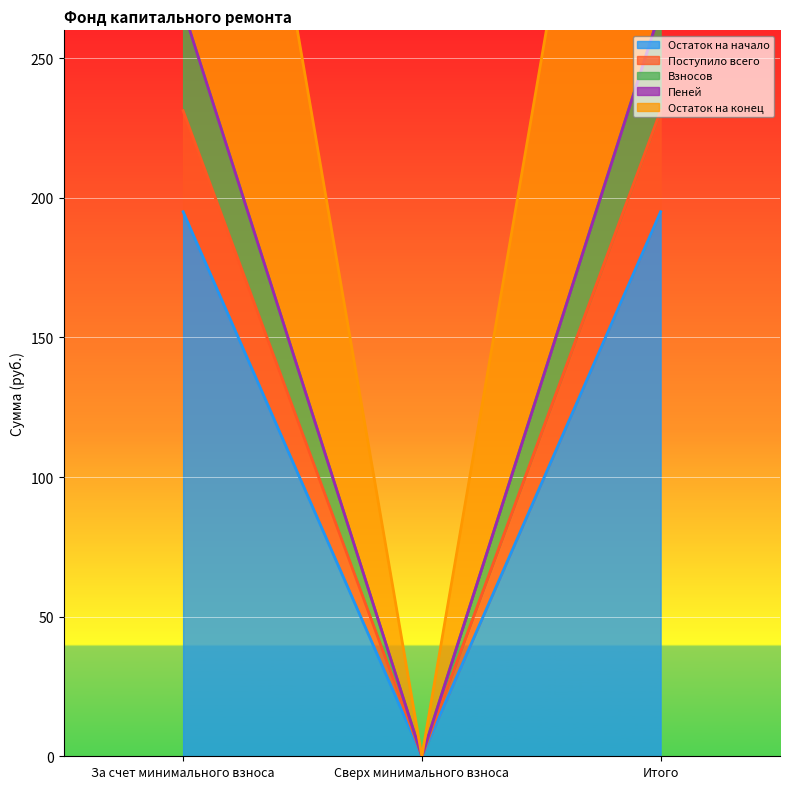

How many values in Пеней are above zero?

2